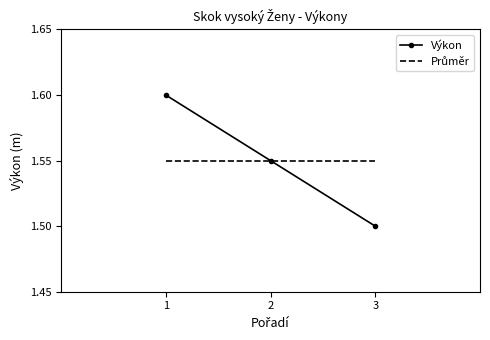

Which series has the widest spread of values?

Výkon